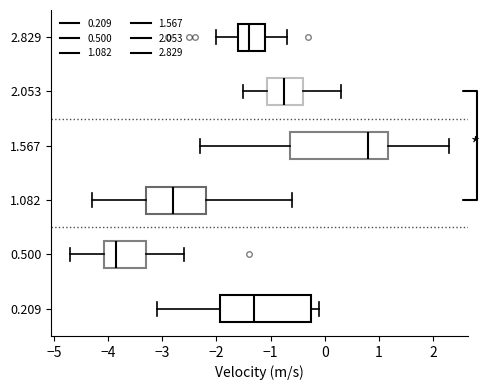

Reading bottom to top, read every box against the x-axis: the position of its median line, the range the box covers, and the ends of its whiskers. The values are not printed on the chart, so give them approximately, as read against the axis.

0.209: median -1.3, box -1.9 to -0.2, whiskers -3.1 to -0.1
0.500: median -3.8, box -4.1 to -3.3, whiskers -4.7 to -2.6
1.082: median -2.8, box -3.3 to -2.2, whiskers -4.3 to -0.6
1.567: median 0.8, box -0.6 to 1.2, whiskers -2.3 to 2.3
2.053: median -0.7, box -1.1 to -0.4, whiskers -1.5 to 0.3
2.829: median -1.4, box -1.6 to -1.1, whiskers -2.0 to -0.7